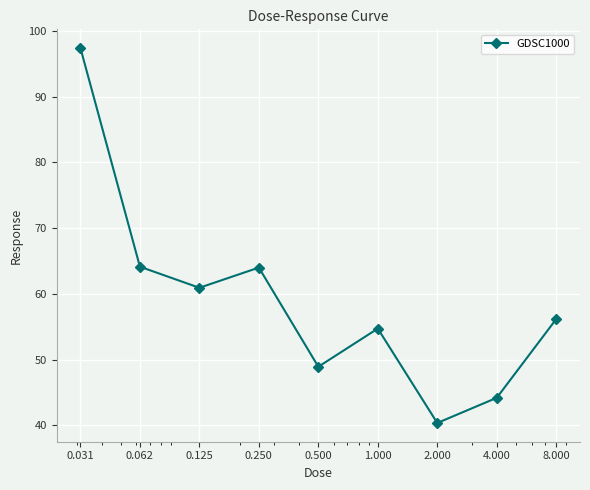

What is the maximum value shown in the chart?

97.4